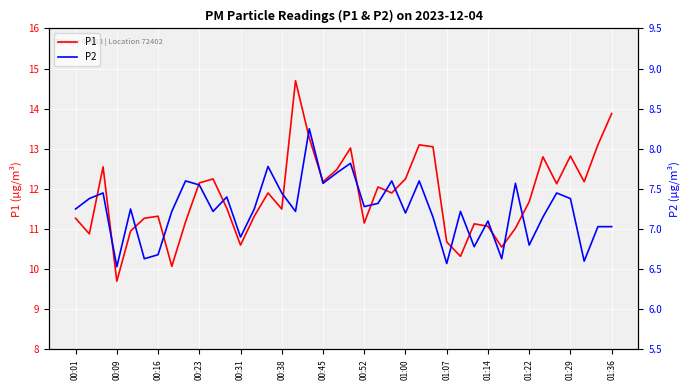

What is the highest value of the P1 series?

14.7